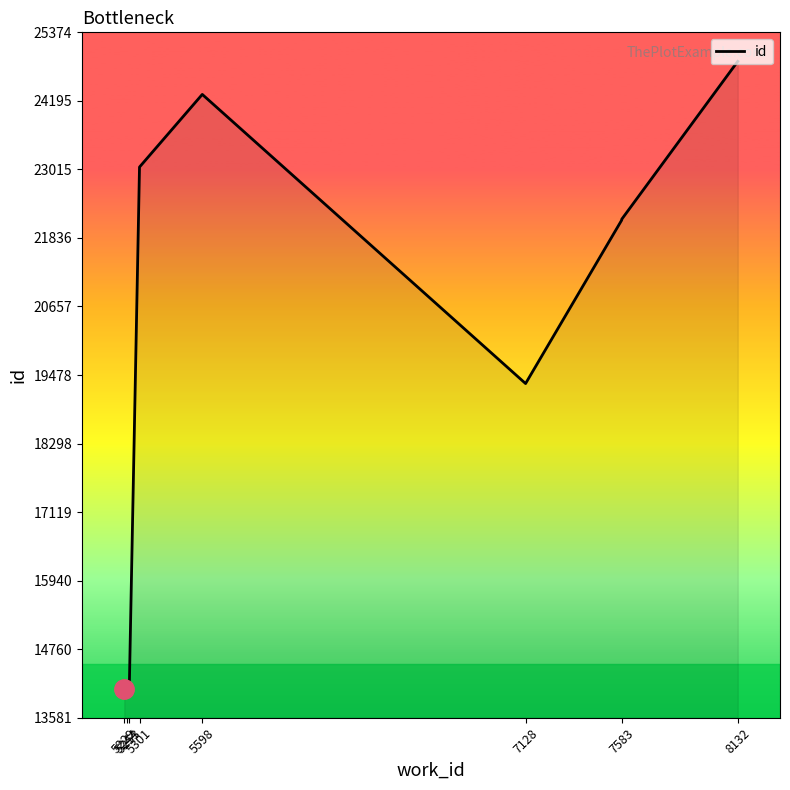

What is the approximate value at 5598, to the nearest 50?

24300